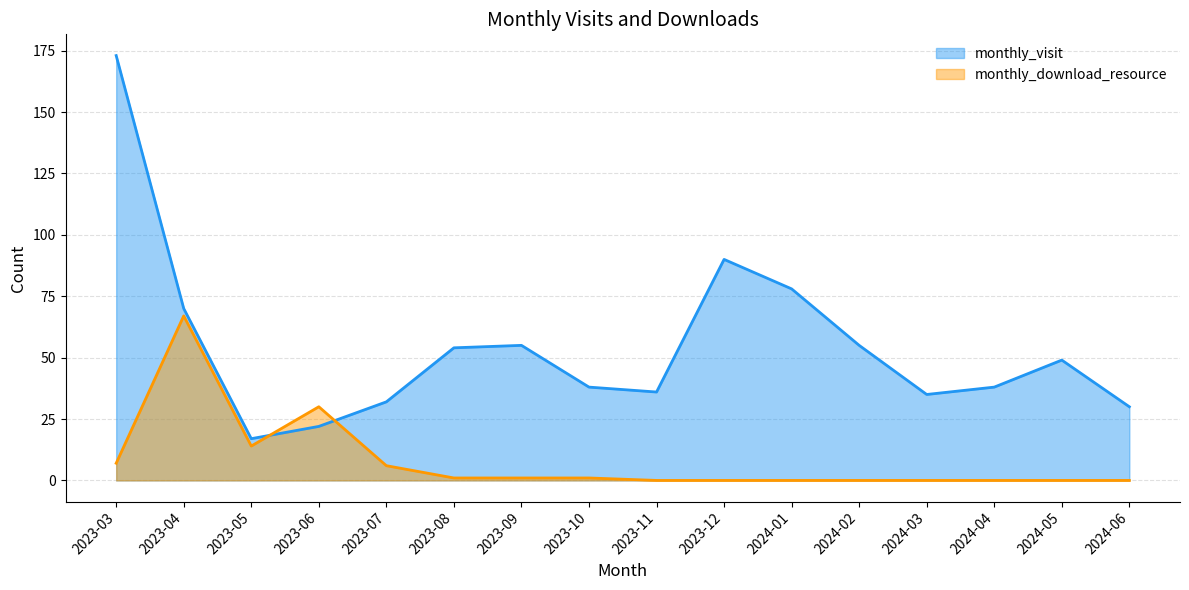

Where does the monthly_download_resource series first go above 1?

2023-03